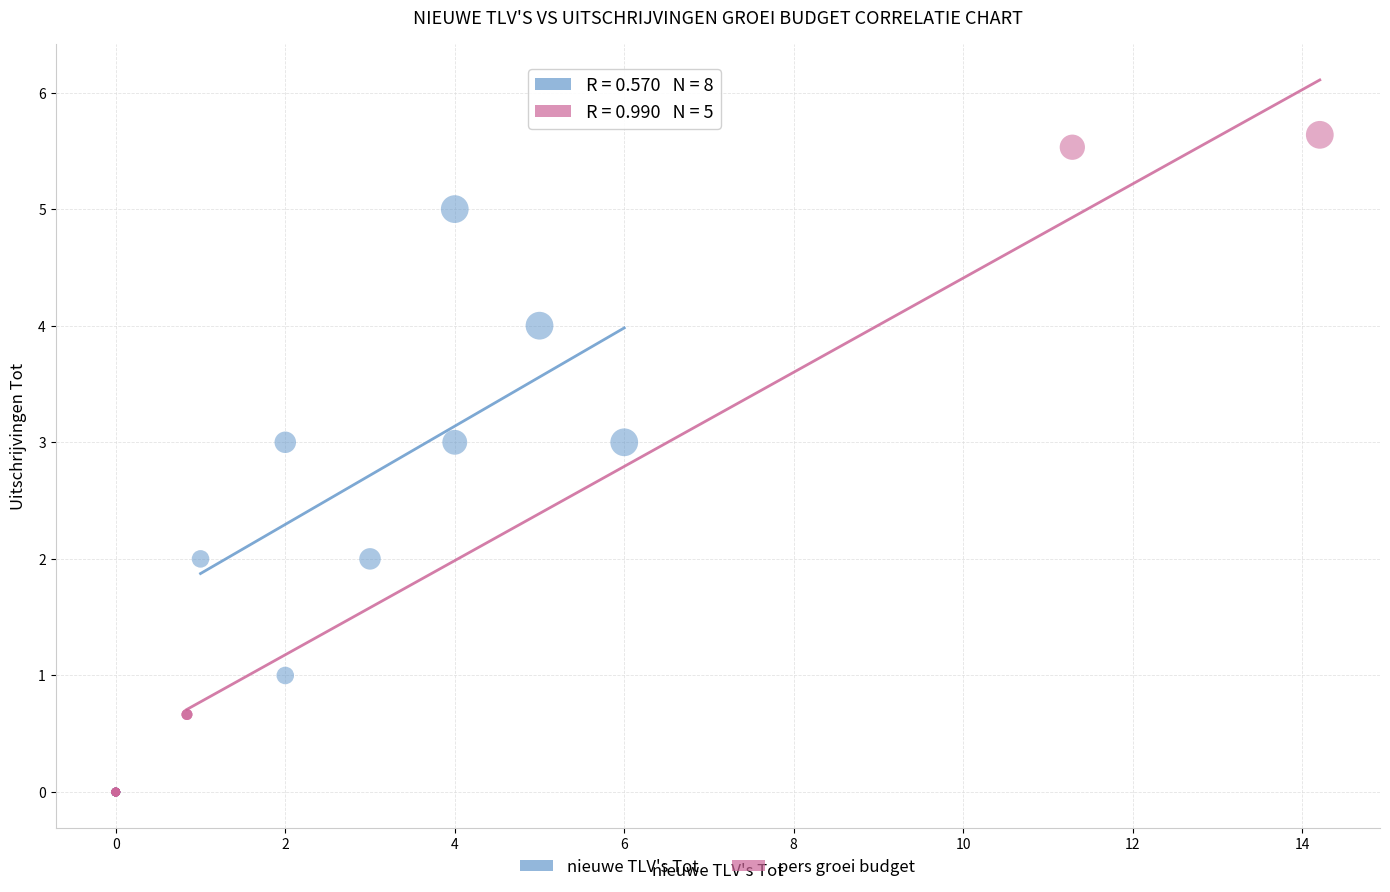

Which series reaches the maximum Y coordinate?

pers groei budget